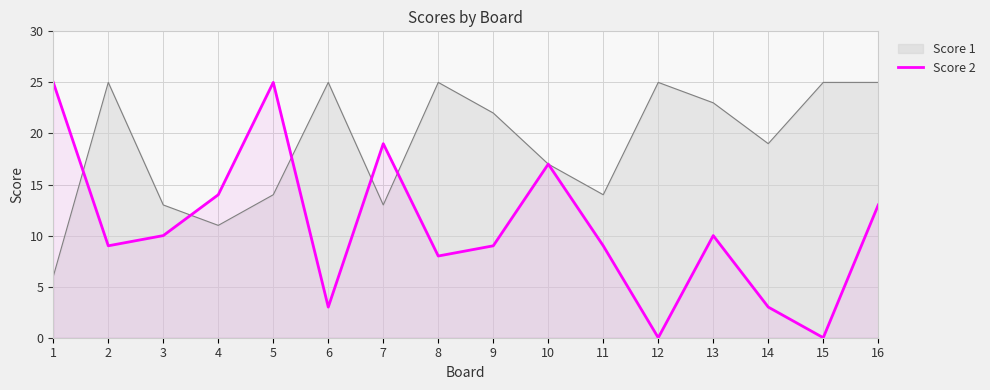

Is the value of Score 2 at 15 greater than the value of Score 1 at 9?

No